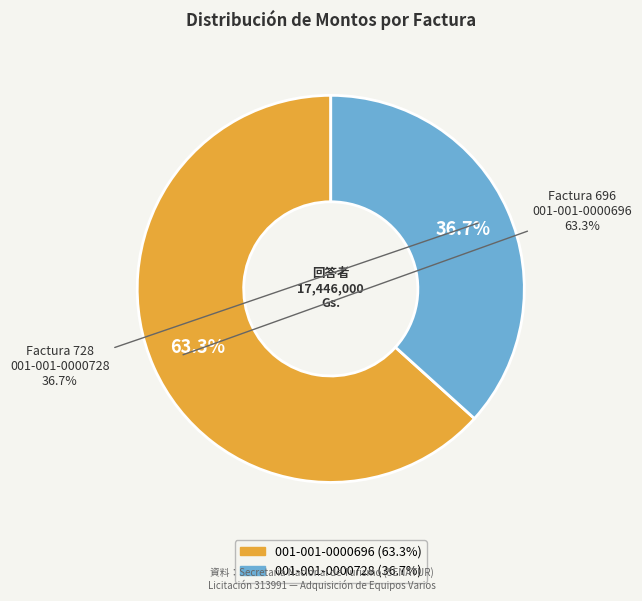

Which slice represents more than half of the pie?

001-001-0000696